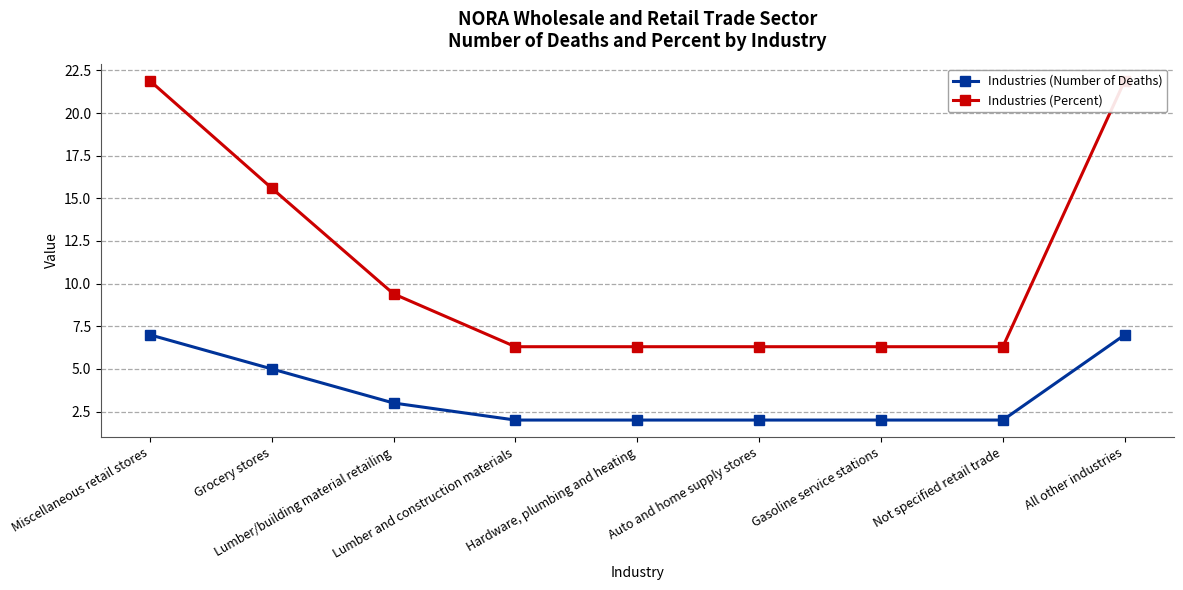

What is the label of the 9th point from the right?

Miscellaneous retail stores